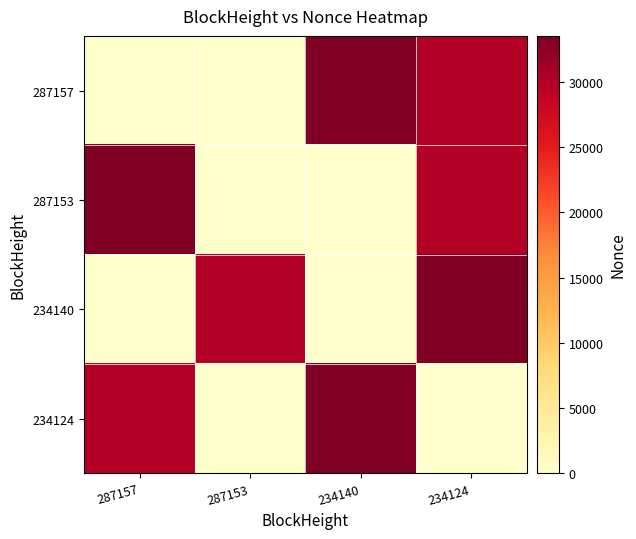

Reading right to left, list all the values displayed in this chart.

287157: 234124=29751	234140=33540	287153=1	287157=0
287153: 234124=29751	234140=1	287153=0	287157=33540
234140: 234124=33540	234140=1	287153=29751	287157=0
234124: 234124=1	234140=33540	287153=0	287157=29751